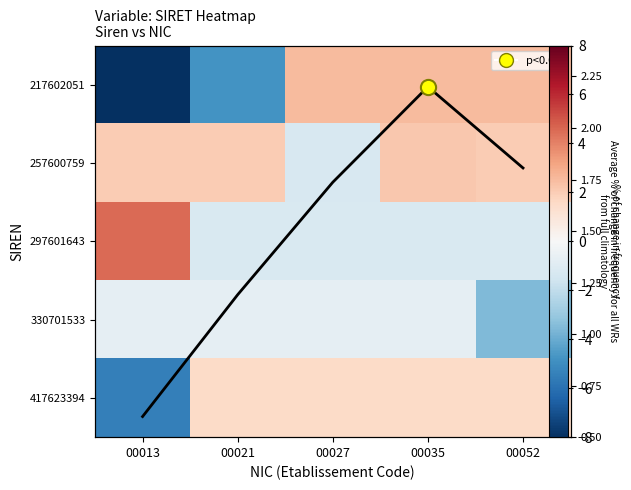

At how many categories does at least one series exceed -7?

5